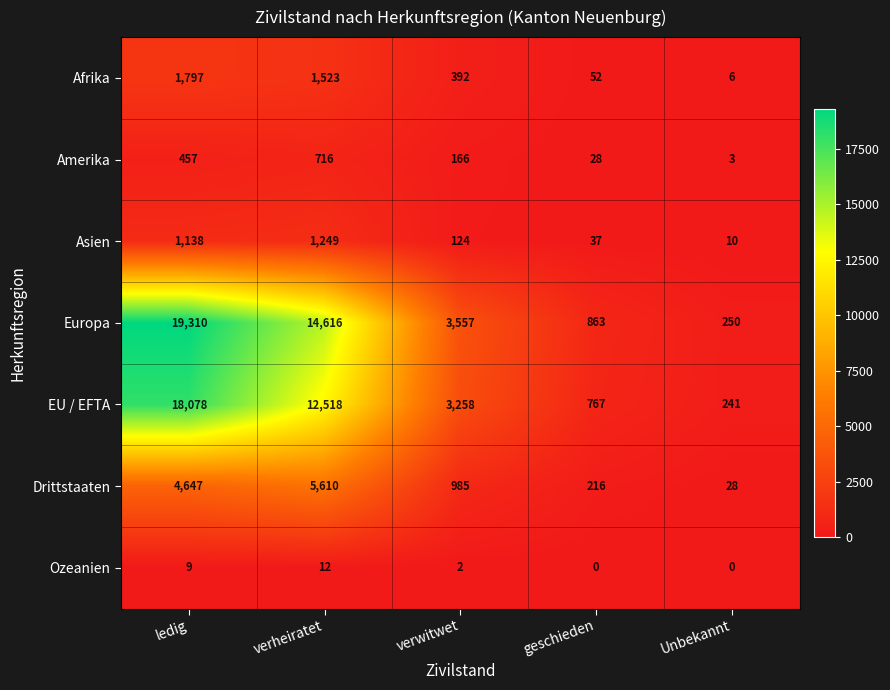

At which label does Amerika reach its minimum?

Unbekannt